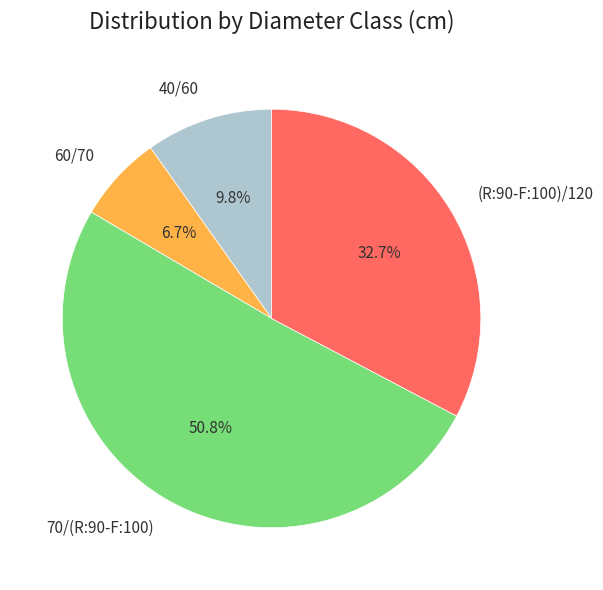

The 40/60 slice represents 20% of the pie. True or false?

False